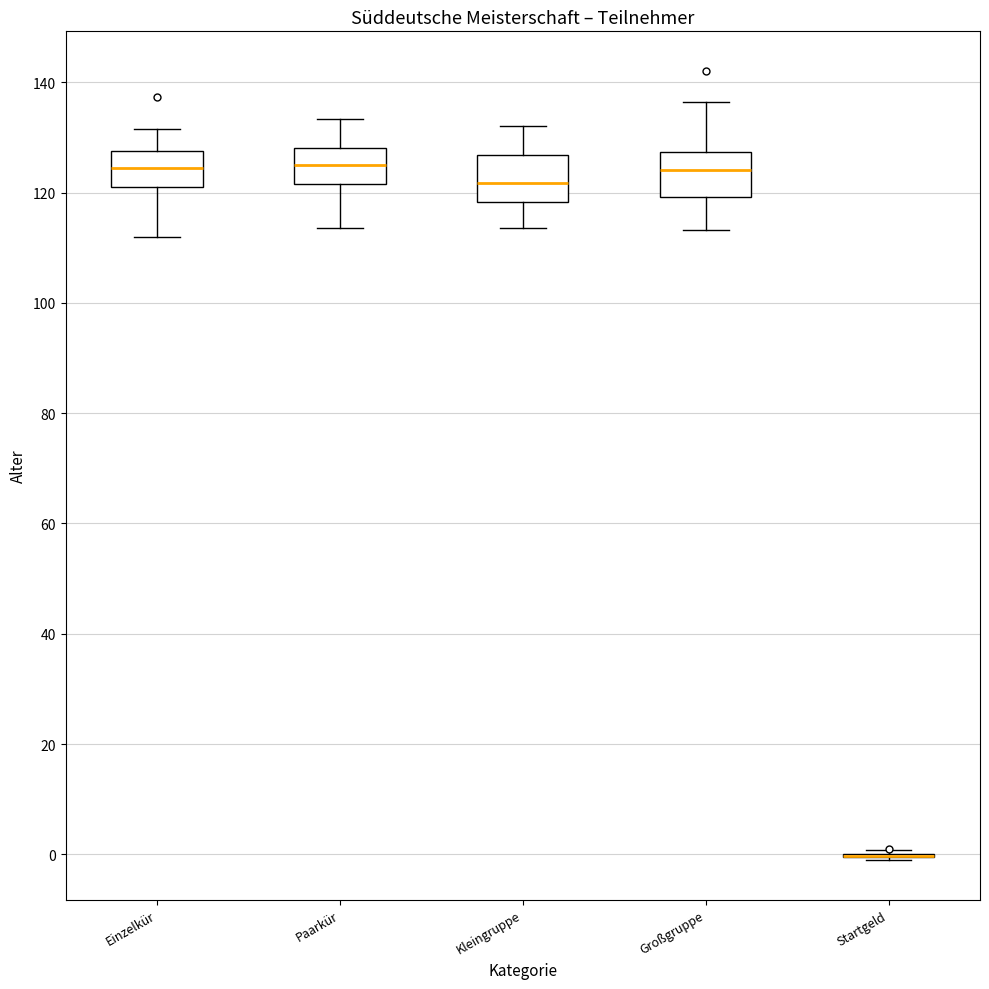

Reading left to right, transcribe this box plot: for each box, give where its median line is, the range the box spans, and where its two whiskers end, as read against the y-axis. The values are not printed on the chart, so give them approximately, as read against the axis.

Einzelkür: median 124, box 122 to 128, whiskers 112 to 132
Paarkür: median 126, box 122 to 128, whiskers 114 to 134
Kleingruppe: median 122, box 118 to 126, whiskers 114 to 132
Großgruppe: median 124, box 120 to 128, whiskers 114 to 136
Startgeld: box collapsed to a line at 0, whiskers -2 to 0